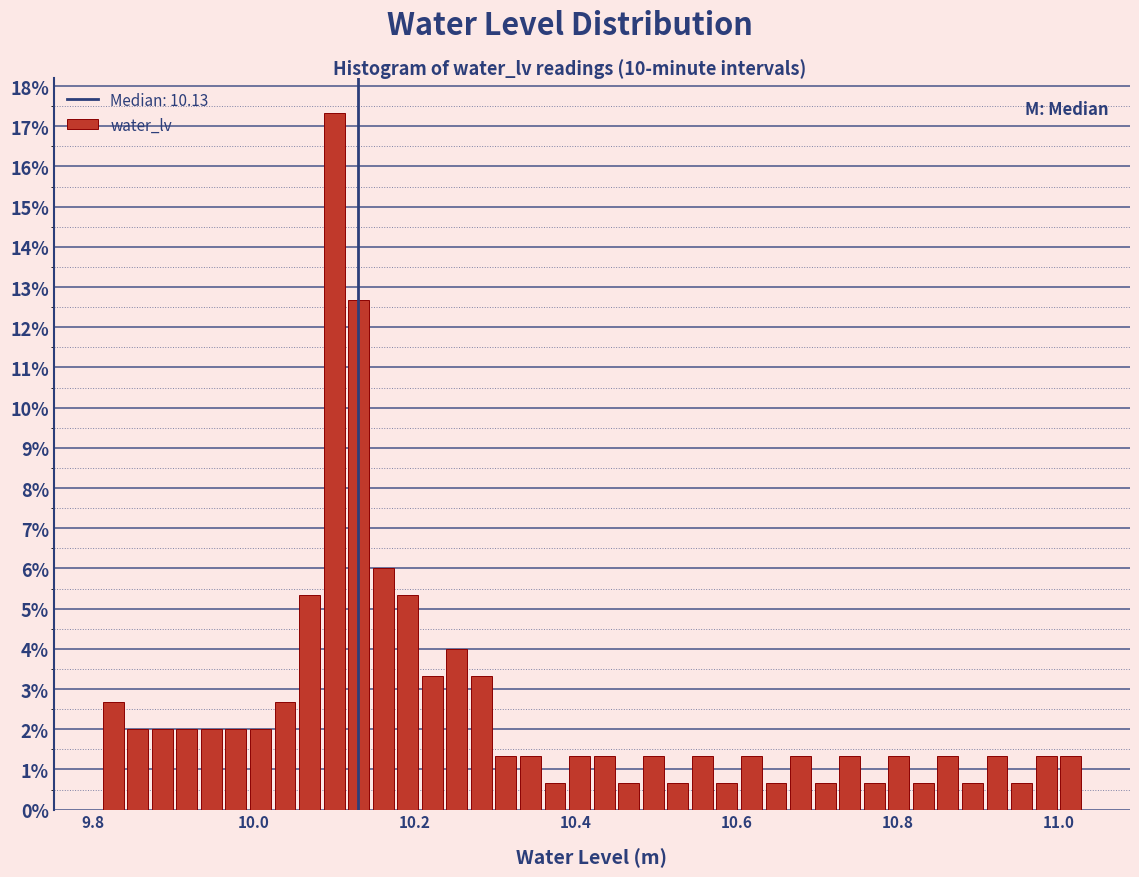

Around what value on the x-axis is the tallest bar? Give the approximate position of its centre, as read against the axis.

10.10